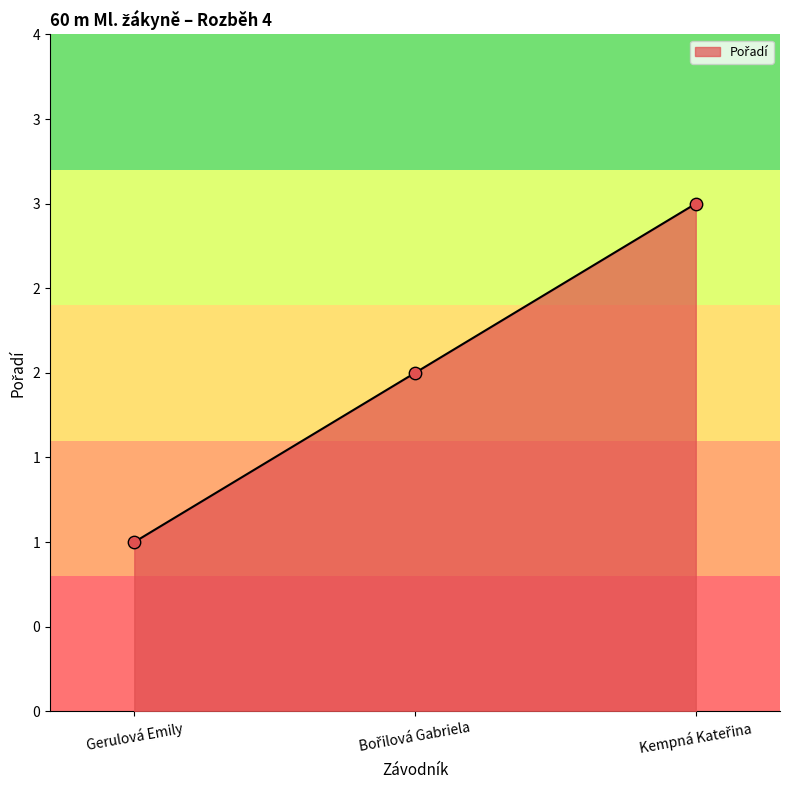

Which has a higher value, Bořilová Gabriela or Kempná Kateřina?

Kempná Kateřina